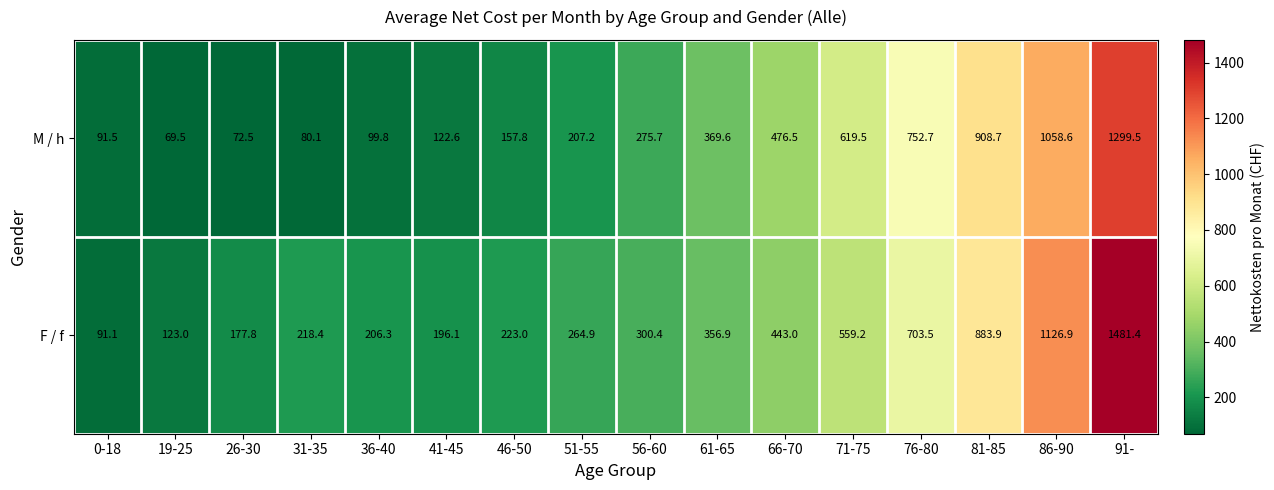

At which label does M / h first exceed 275?

56-60